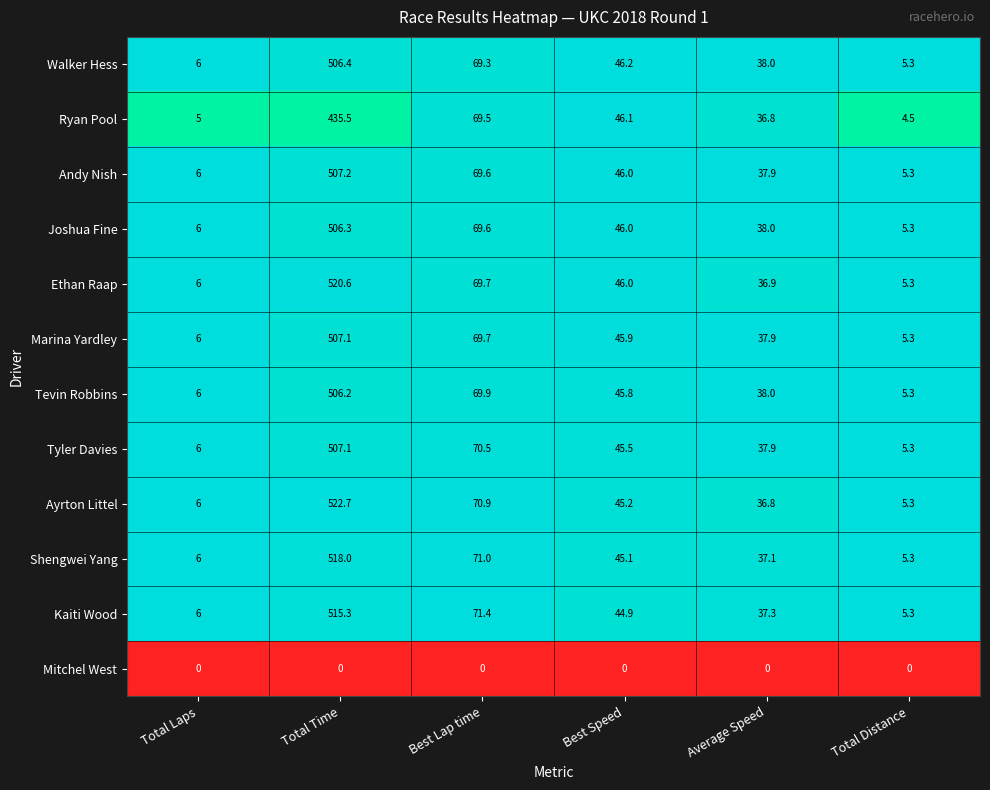

Which label corresponds to the largest value in the chart?

Total Time